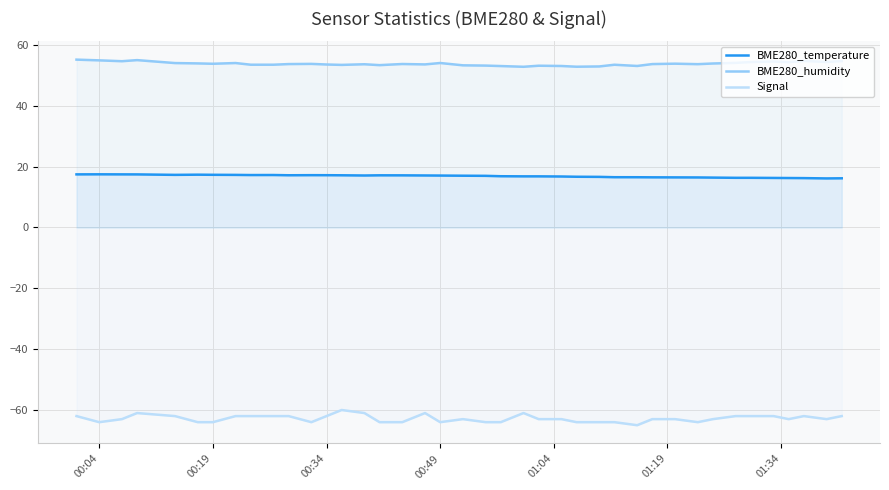

True or false: BME280_temperature and BME280_humidity intersect in this chart.

False